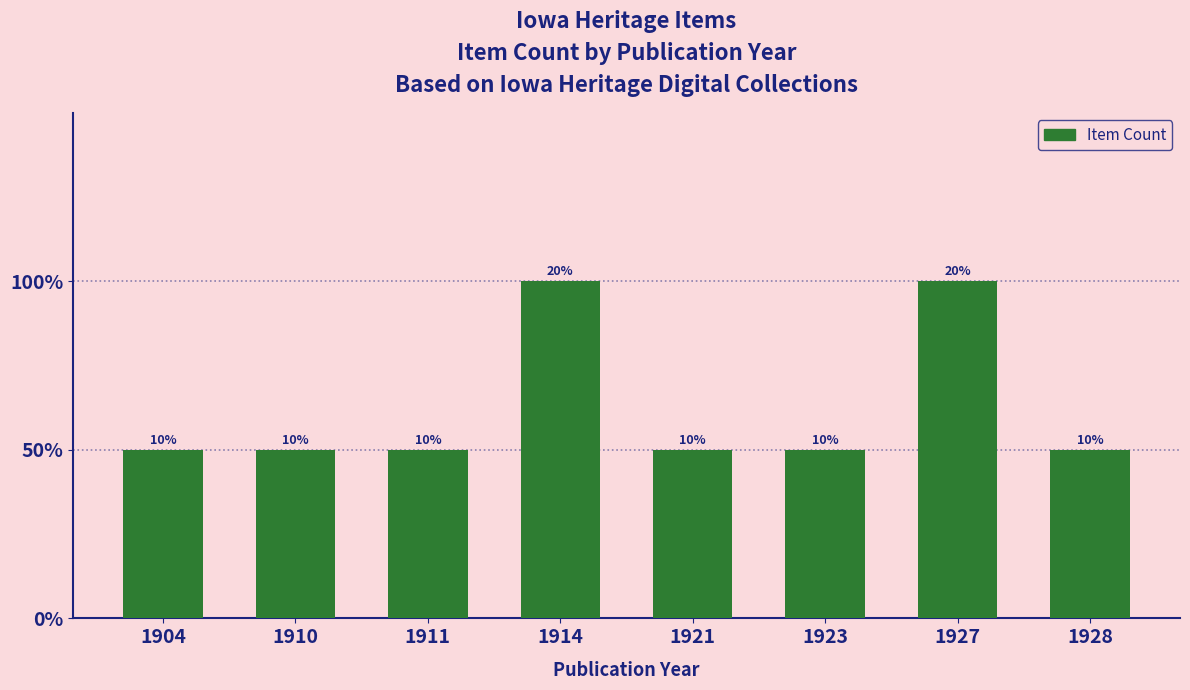

Reading left to right, what are all the values shown in this chart?

1904=1	1910=1	1911=1	1914=2	1921=1	1923=1	1927=2	1928=1